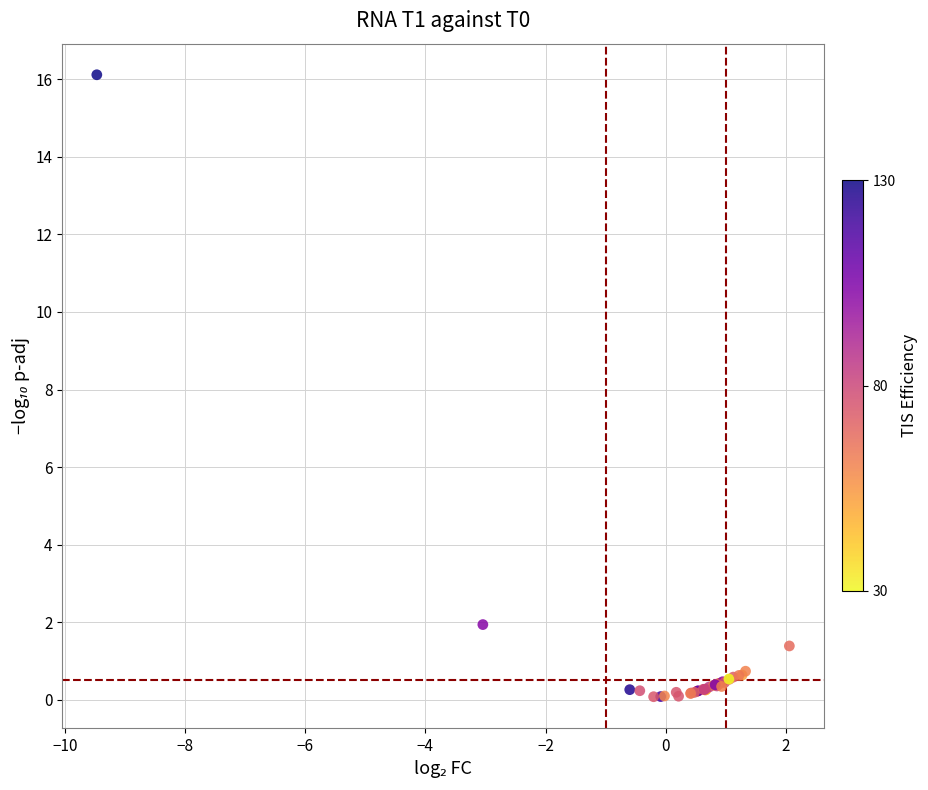

What Y value in the scatter plot is closest to 8?

1.9